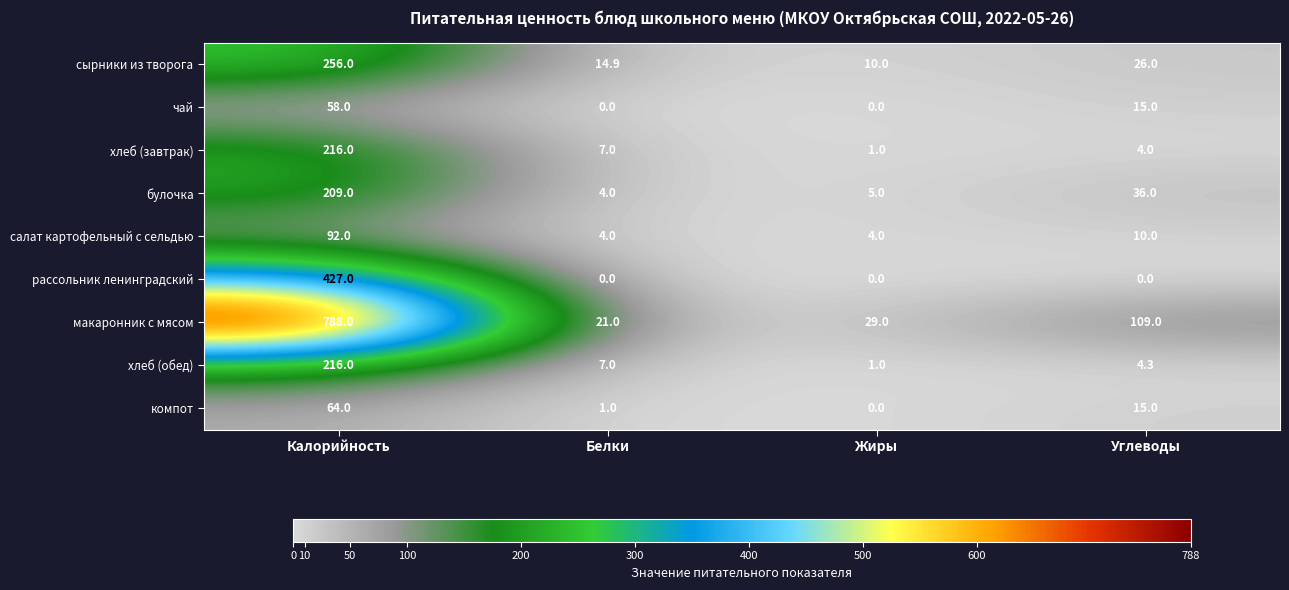

Which series has the largest total across all categories?

макаронник с мясом